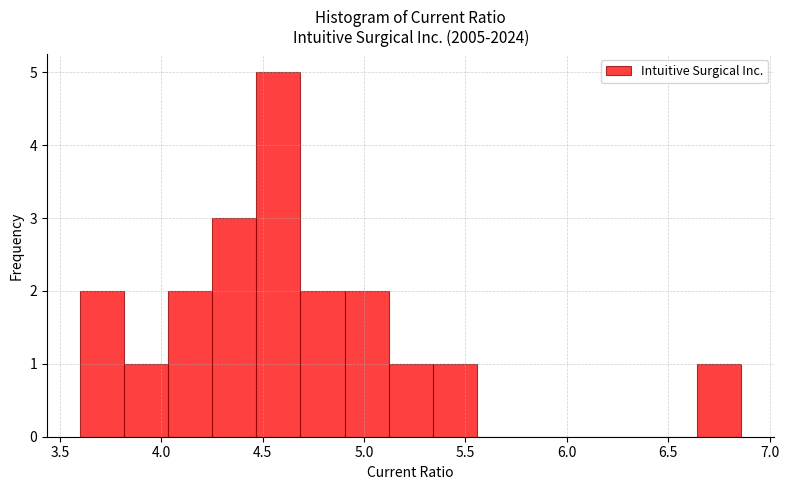

How tall is the bar that spans 4.90 to 5.10 on the x-axis? Neither the bar edges nor the heights are printed on the chart, so give them approximately, as read against the axes.

2